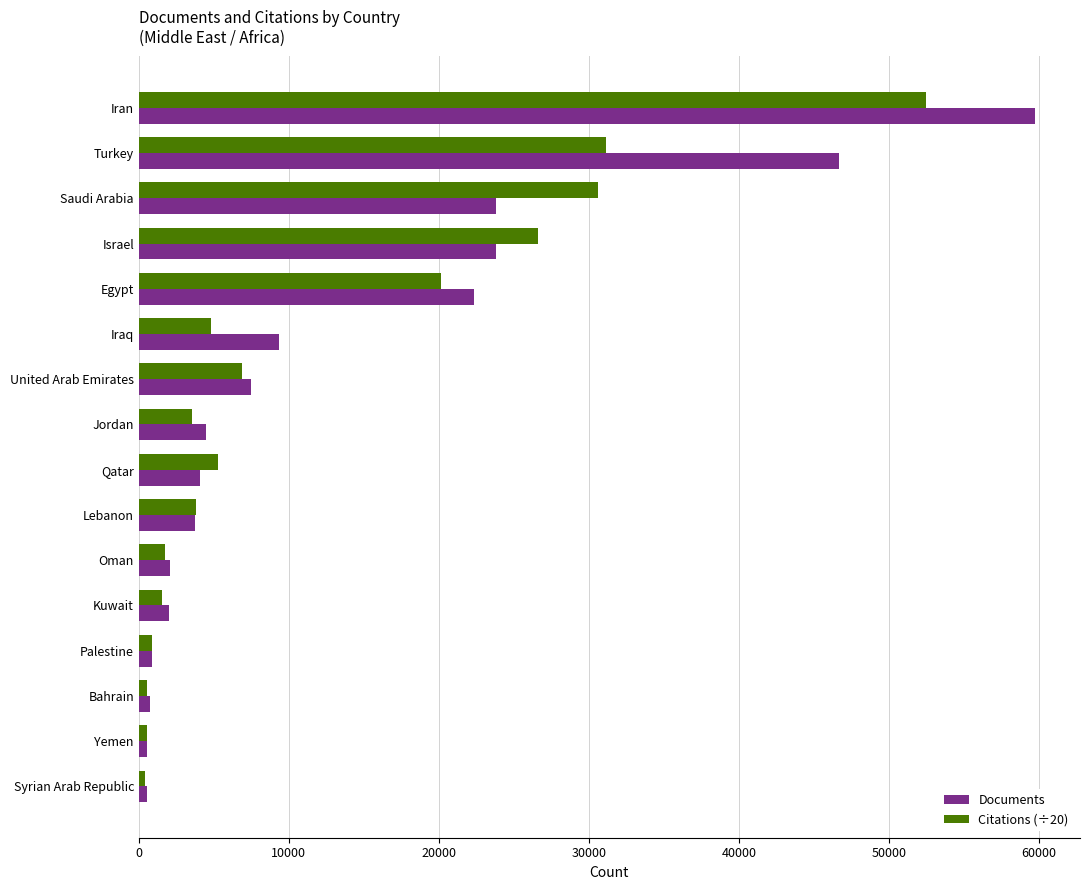

At which category is the sum across all series the highest?

Iran